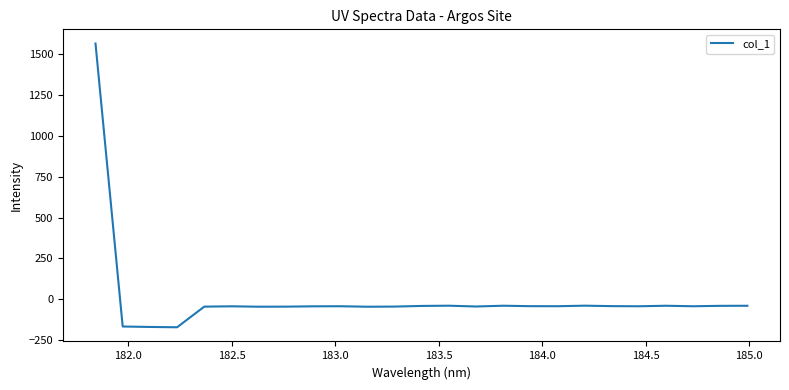

What is the difference between the maximum and minimum values?

1738.7